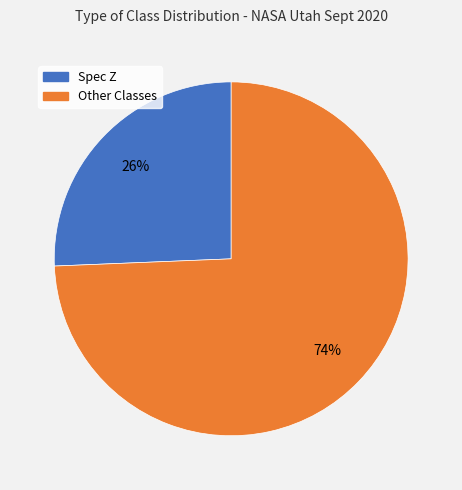

Is there any slice that represents more than half of the pie?

Yes